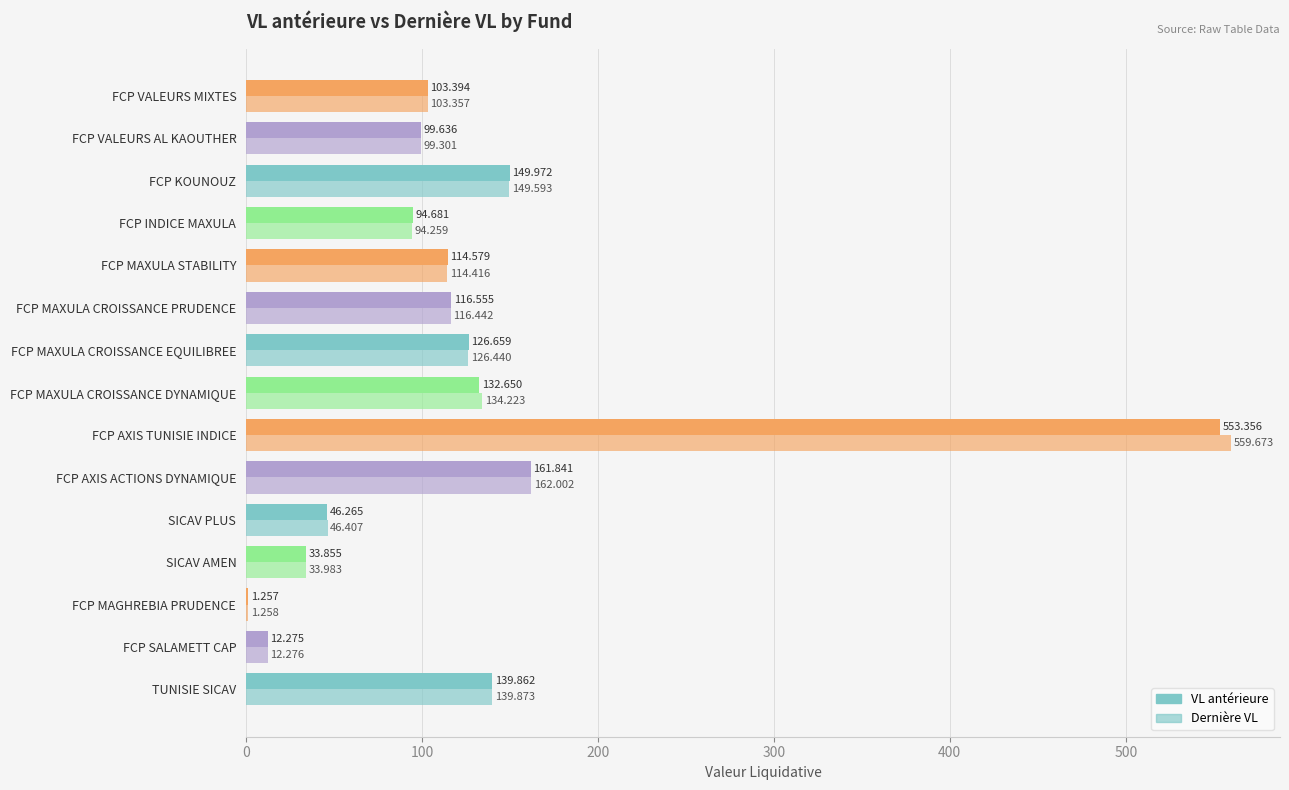

Count the number of data series in this chart.

2